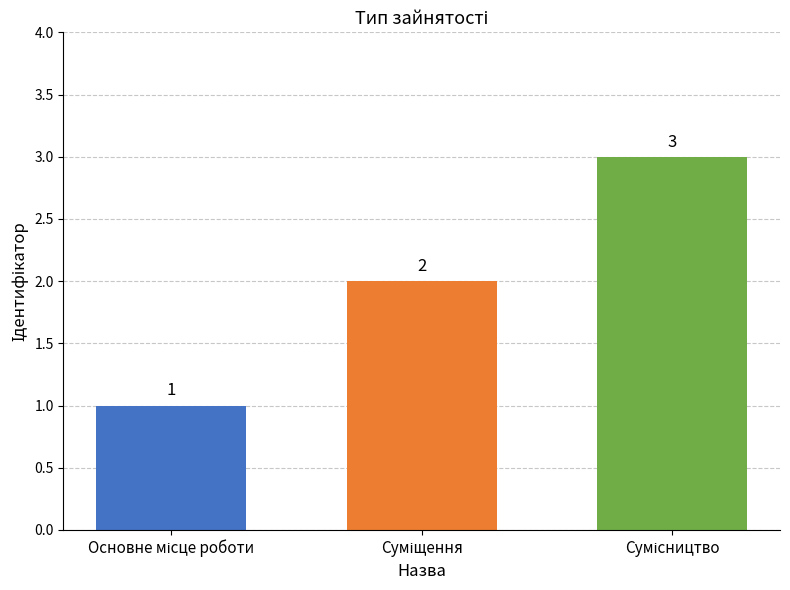

How many values are between 1 and 3?

3